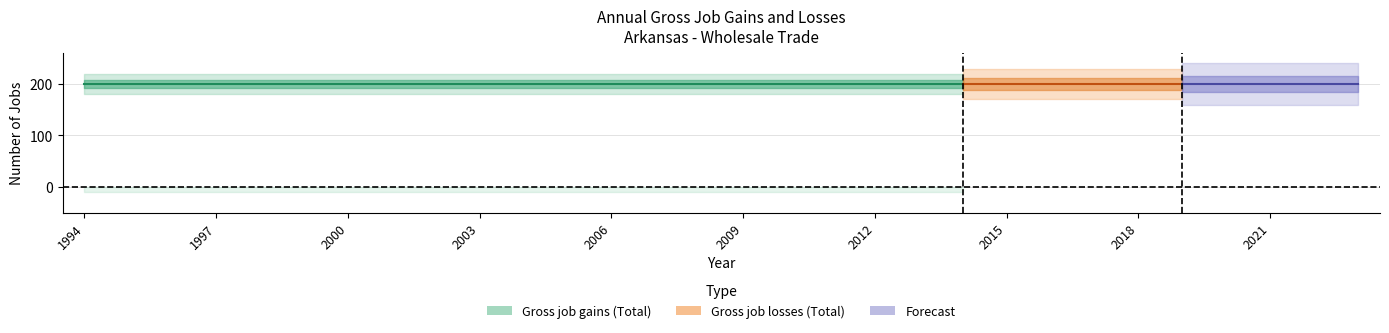

What is the value of the Gross job gains (Total) point at the 27th from the left?

200